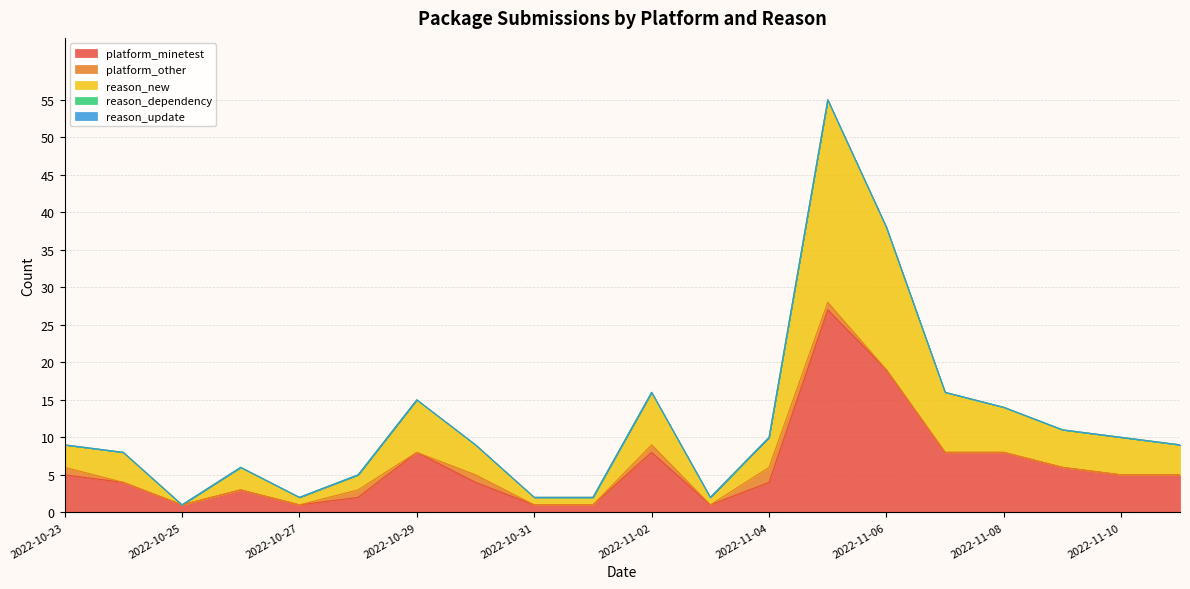

What is the value of the platform_other point at the 11th from the left?

1